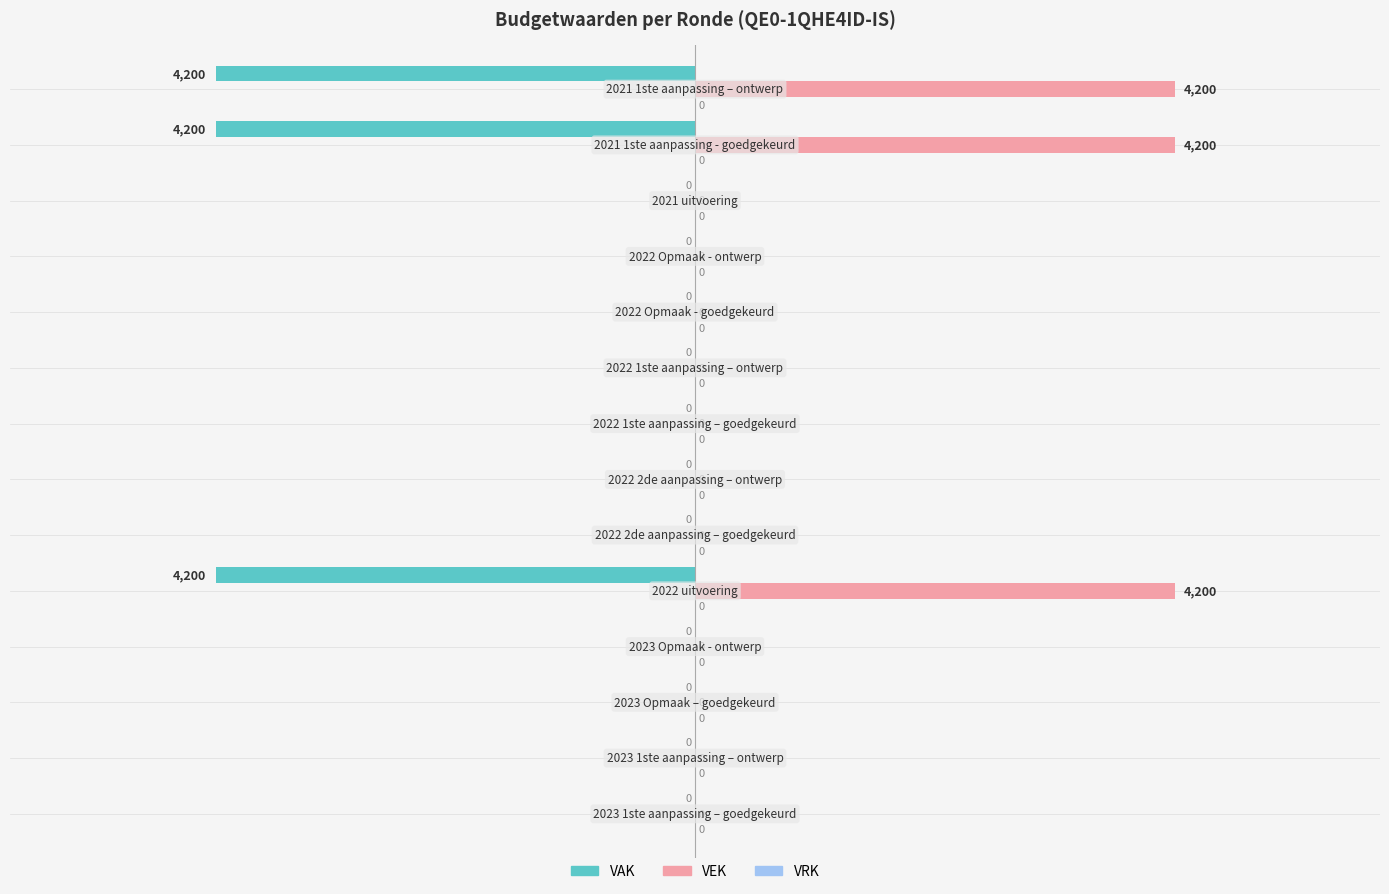

What is the sum of all VAK values?

-12600